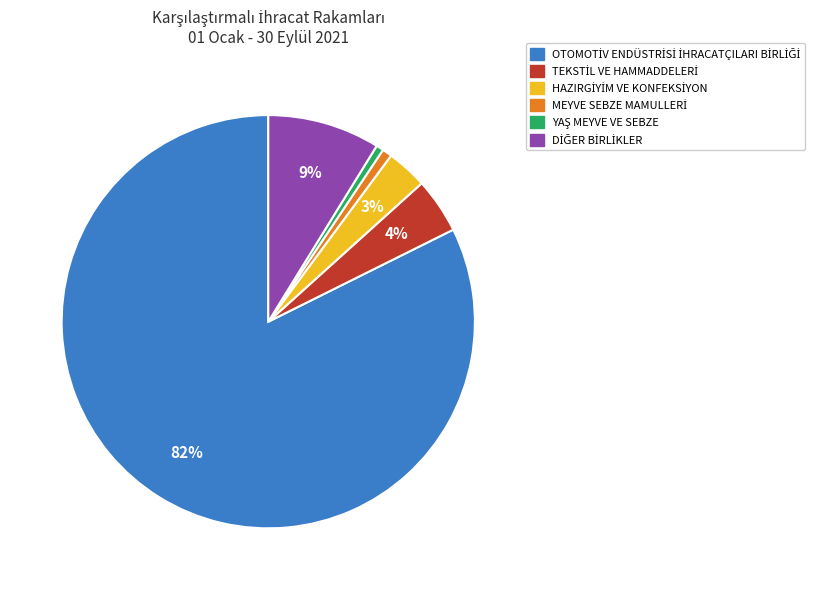

Is there a majority slice in this chart?

Yes